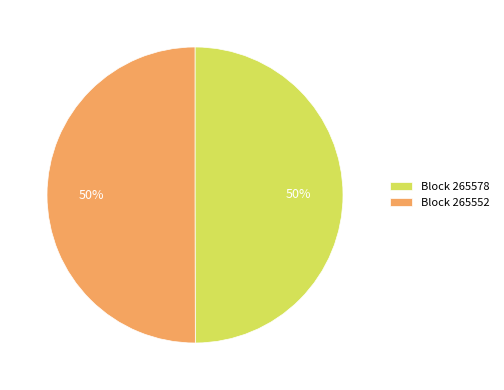

To the nearest percent, what percentage of the pie is Block 265578?

50%